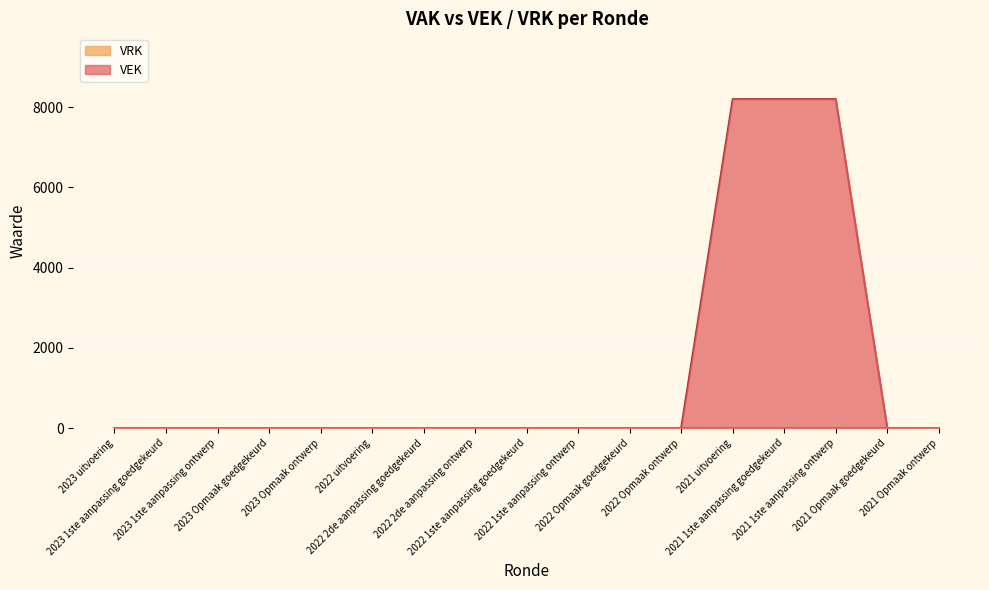

How many lines are shown in the chart?

2